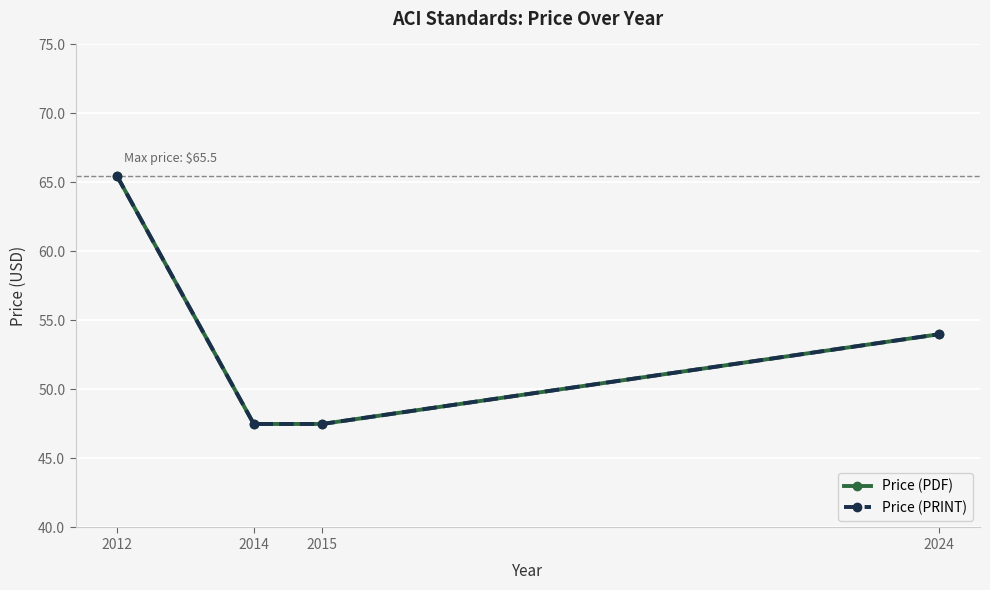

True or false: Price (PDF) and Price (PRINT) cross at least once.

False